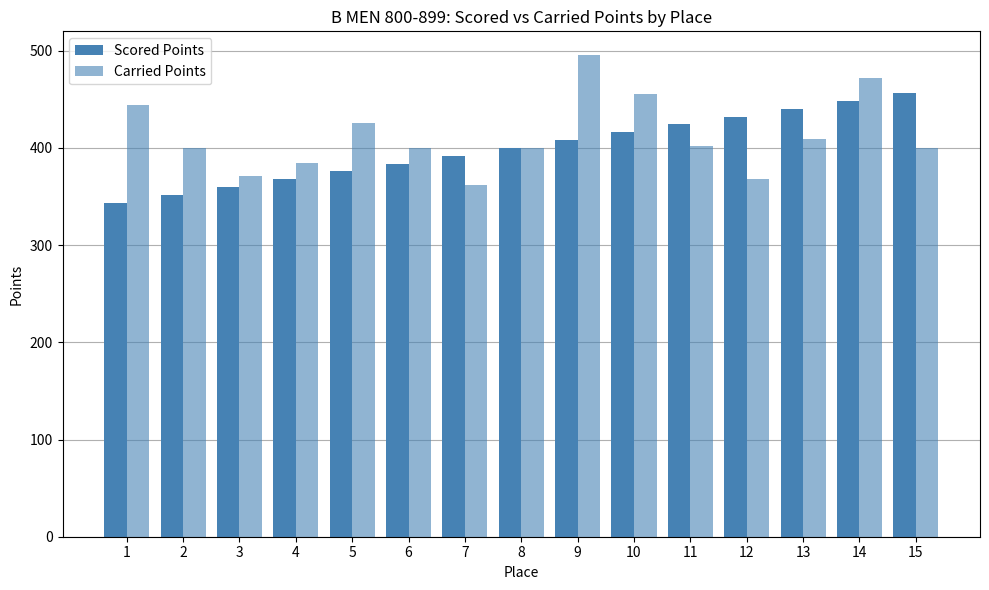

Reading left to right, transcribe all the data shown in this chart.

Scored Points: 343.6	351.7	359.7	367.8	375.8	383.9	391.9	400.0	408.1	416.1	424.2	432.2	440.3	448.3	456.4
Carried Points: 444.1	400.0	370.6	384.4	425.5	400.0	361.4	400.0	495.2	455.3	401.5	367.6	409.7	472.0	400.0